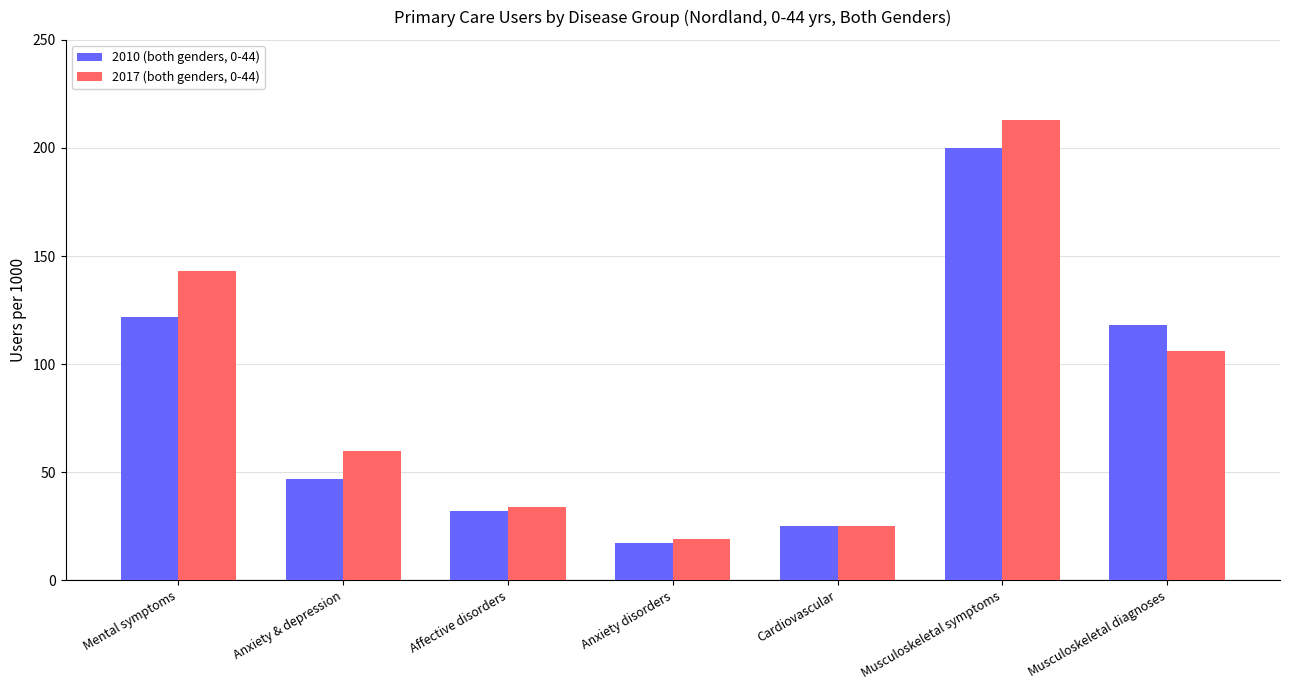

How many data points in 2017 (both genders, 0-44) are less than 60?

3